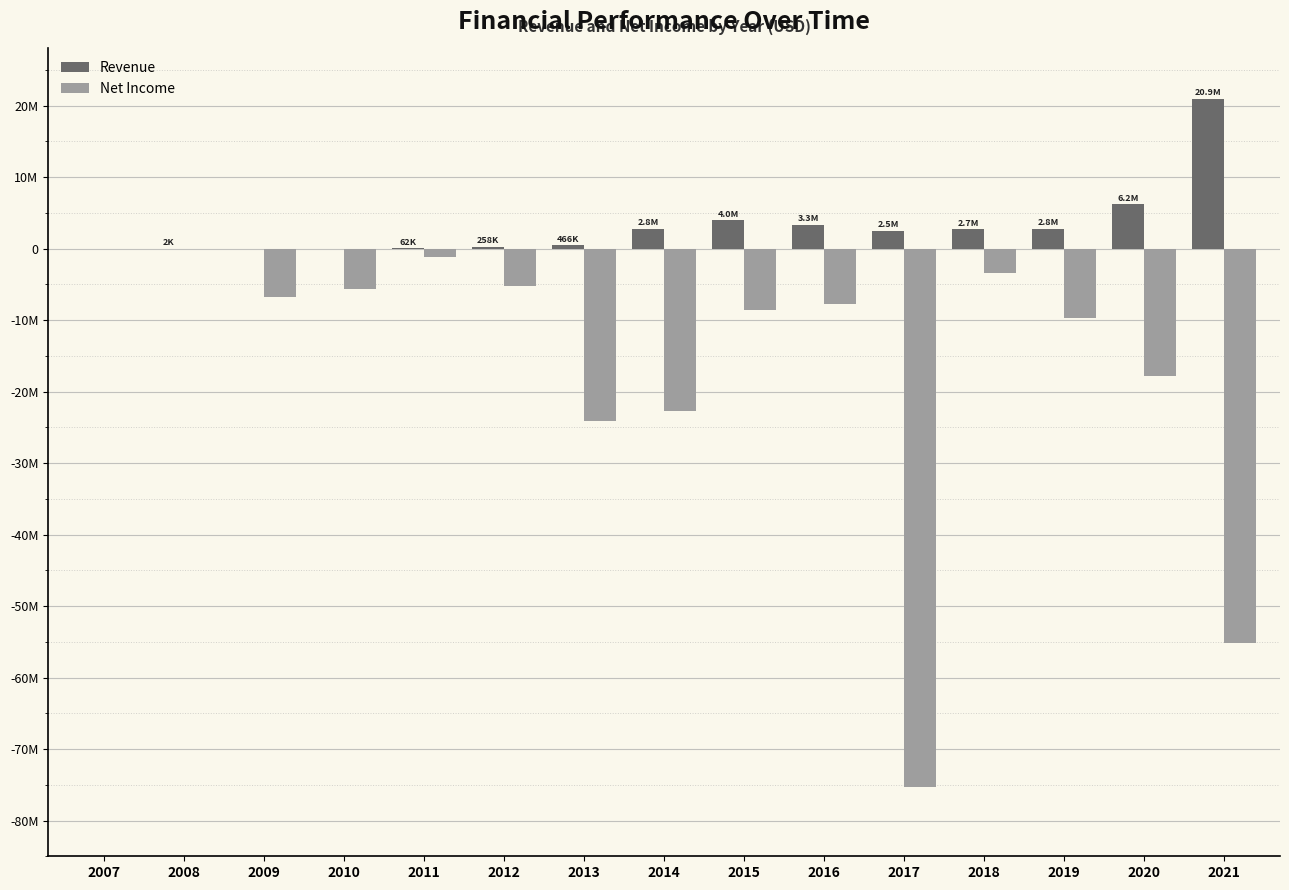

What are all the series names shown in the legend?

Revenue, Net Income